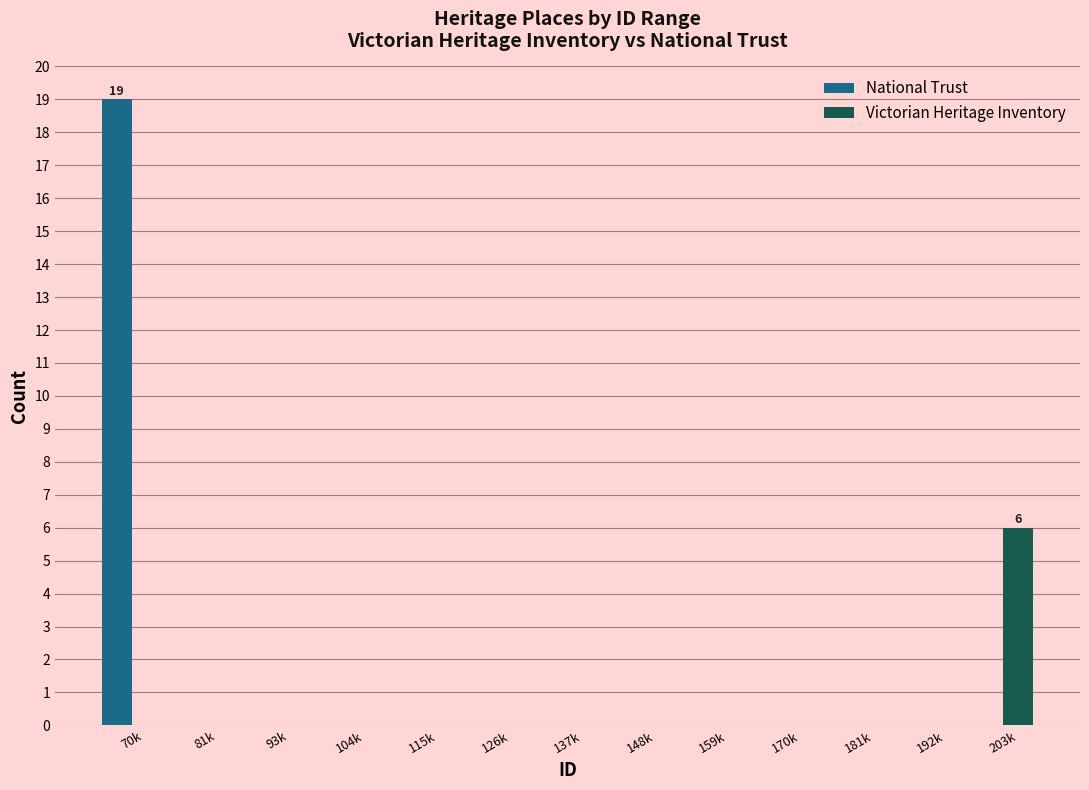

Reading left to right, transcribe all the data shown in this chart.

National Trust: 70k=19	81k=0	93k=0	104k=0	115k=0	126k=0	137k=0	148k=0	159k=0	170k=0	181k=0	192k=0	203k=0
Victorian Heritage Inventory: 70k=0	81k=0	93k=0	104k=0	115k=0	126k=0	137k=0	148k=0	159k=0	170k=0	181k=0	192k=0	203k=6